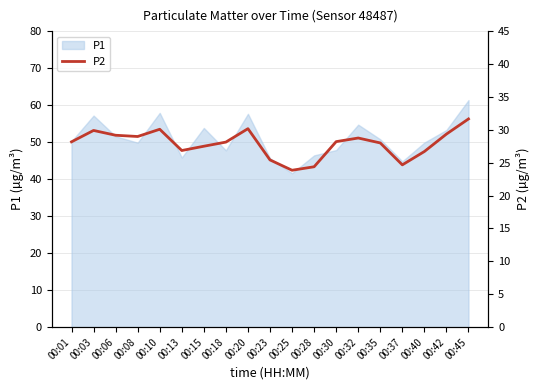

What is the sum of the values at 00:06 and 00:37?

53.8